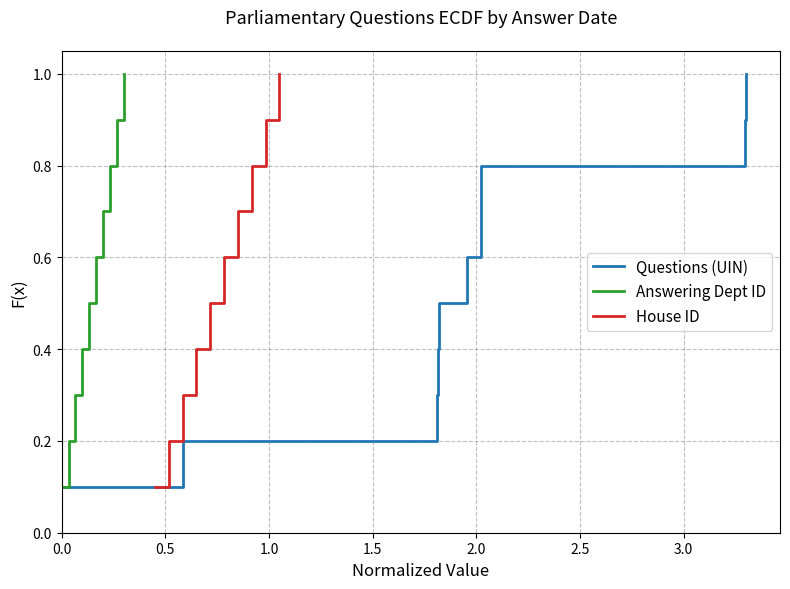

What is the sum of all Answering Dept ID values?

5.5